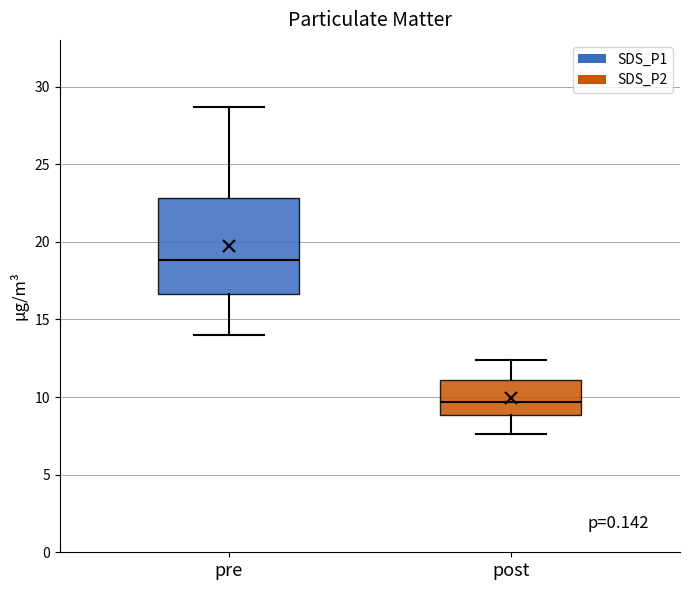

Reading left to right, transcribe this box plot: for each box, give where its median line is, the range the box spans, and where its two whiskers end, as read against the y-axis. The values are not printed on the chart, so give them approximately, as read against the axis.

pre: median 19.0, box 16.5 to 23.0, whiskers 14.0 to 28.5
post: median 9.5, box 9.0 to 11.0, whiskers 7.5 to 12.5